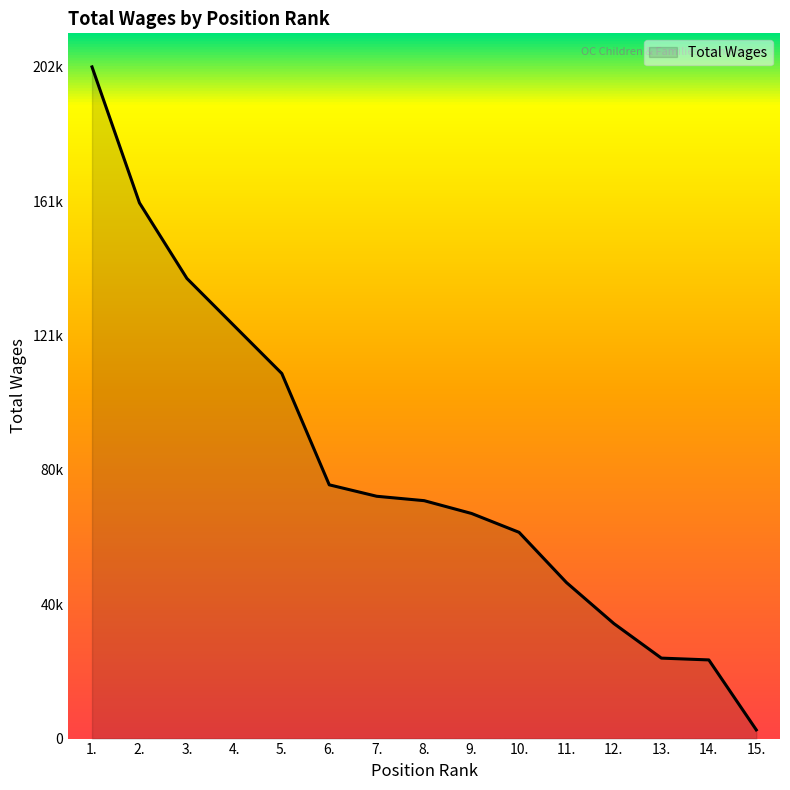

Does the chart have visible grid lines?

No